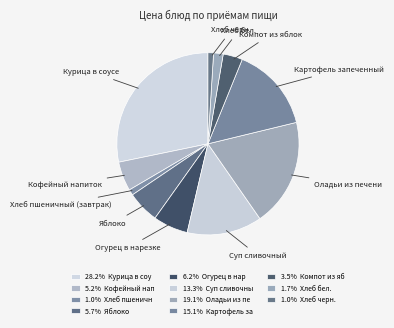

Which slice is the smallest?

Хлеб черн.